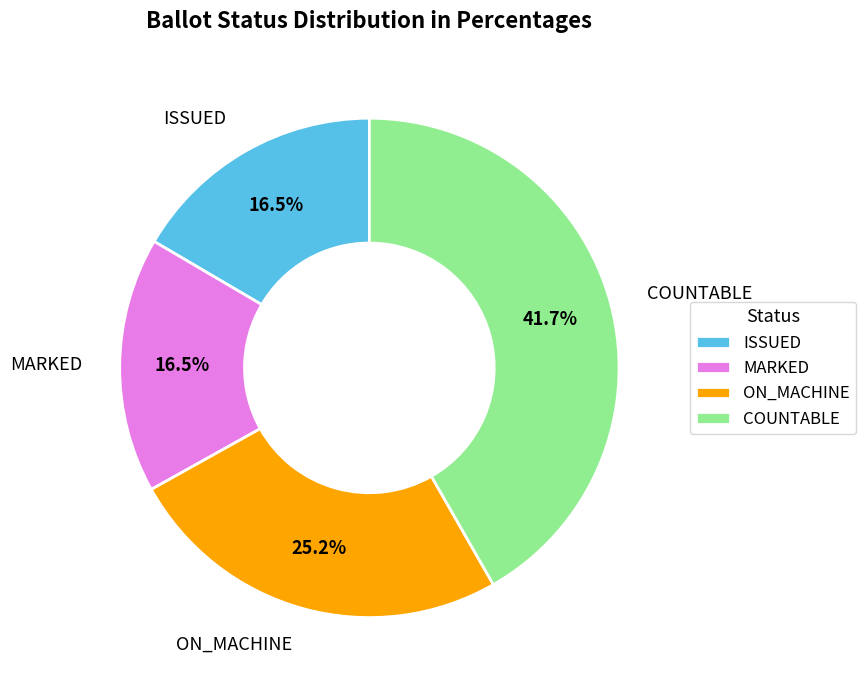

To the nearest percent, what portion does COUNTABLE represent?

42%